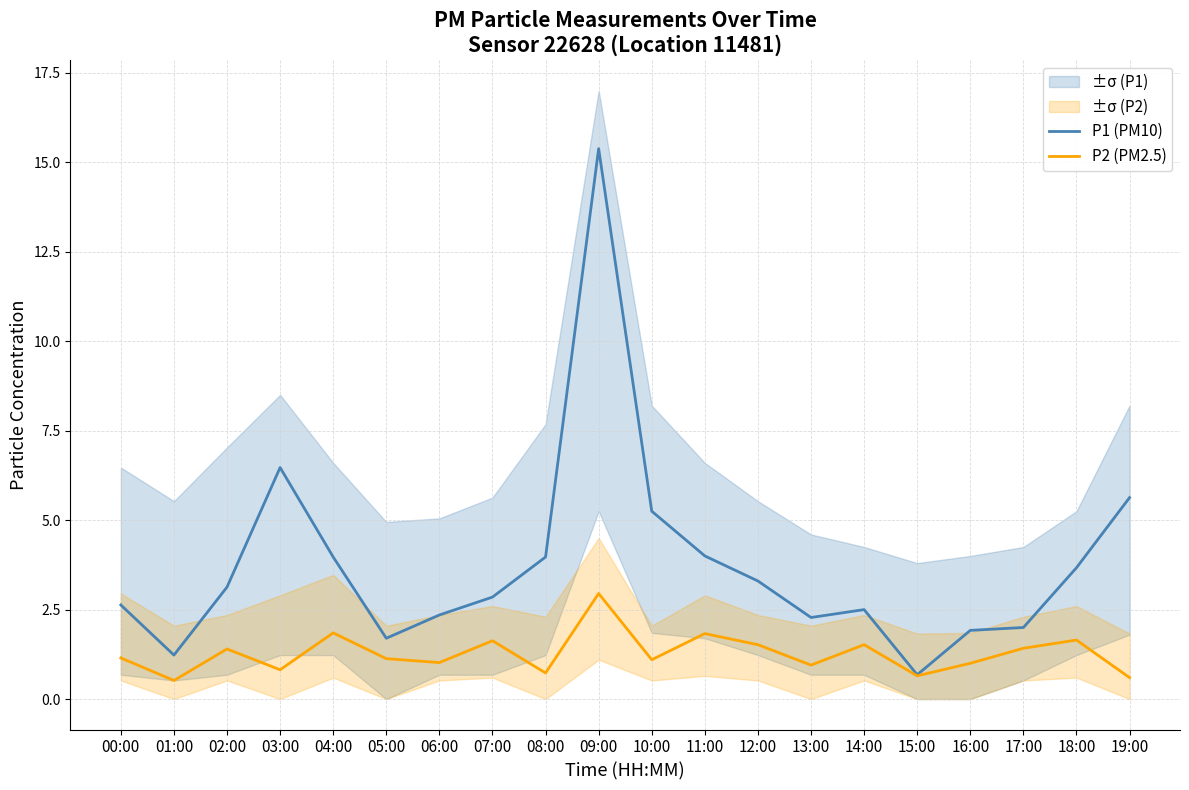

True or false: P2 (PM2.5) has more than 2 points higher than both neighbors.

True